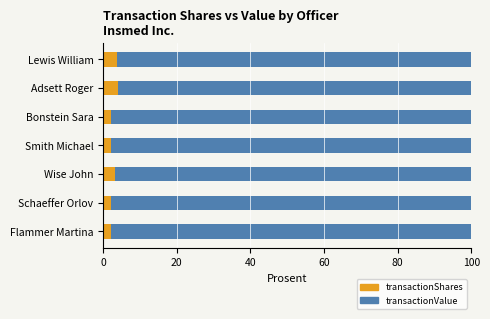

What is the maximum value for transactionShares?

3.9